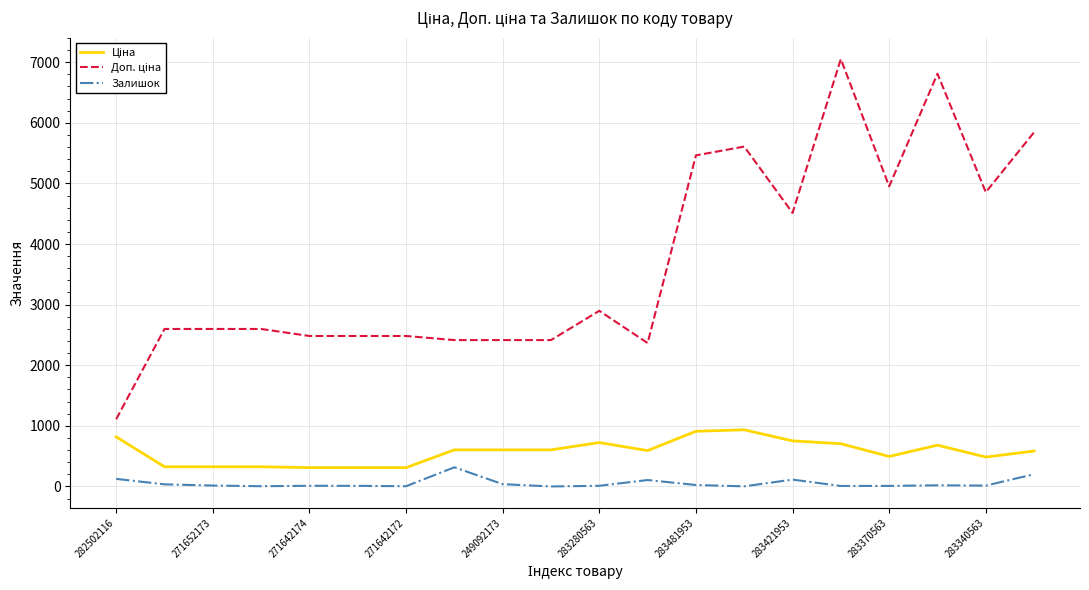

How many lines are shown in the chart?

3